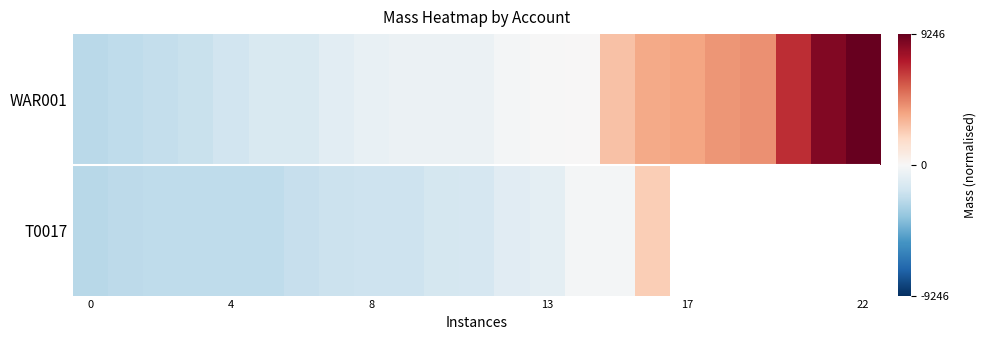

What is the difference between the second highest and minimum values in the WAR001 series?

11047.0